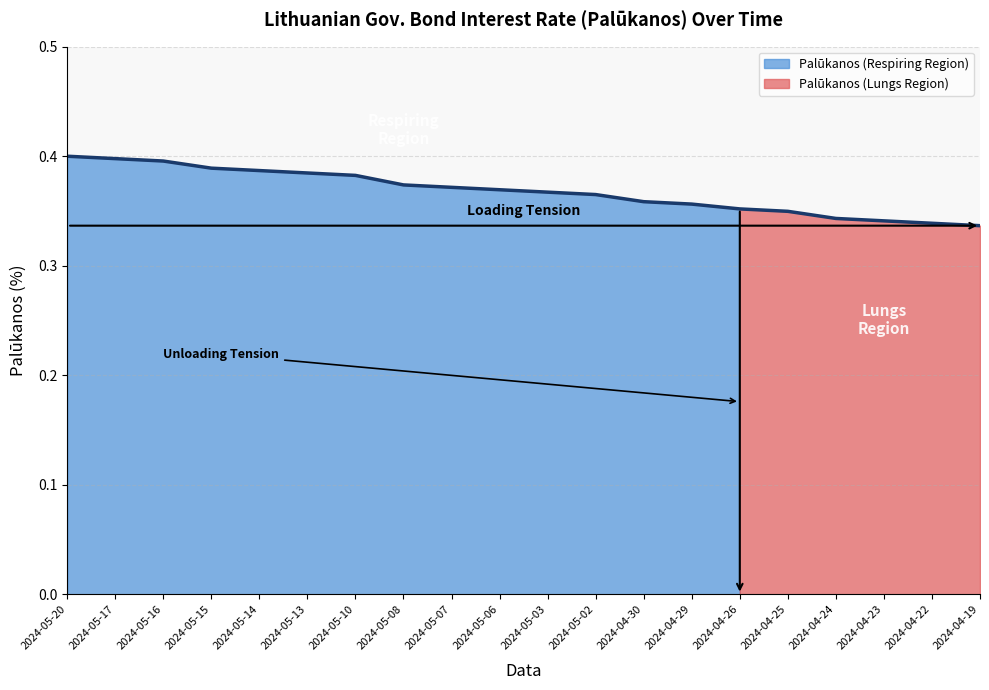

Count the values in the range 0 to 1.

20